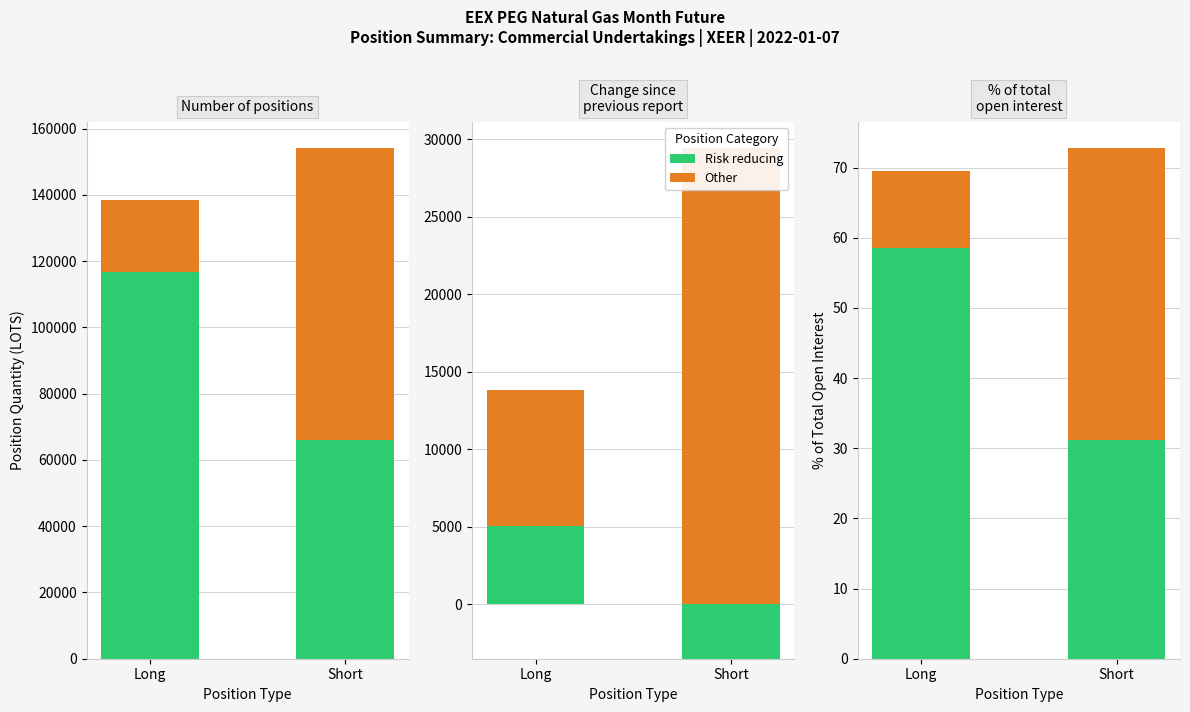

What is the highest value of the Other series?

41.7